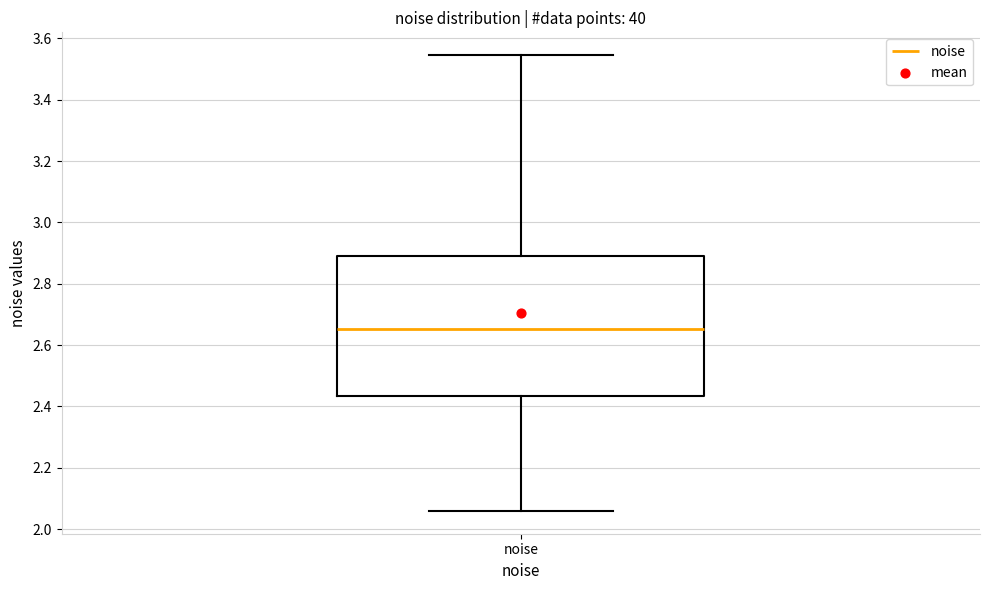

Where does the median line of the box for noise sit on the y-axis? The values are not printed on the chart, so give them approximately, as read against the axis.

2.66